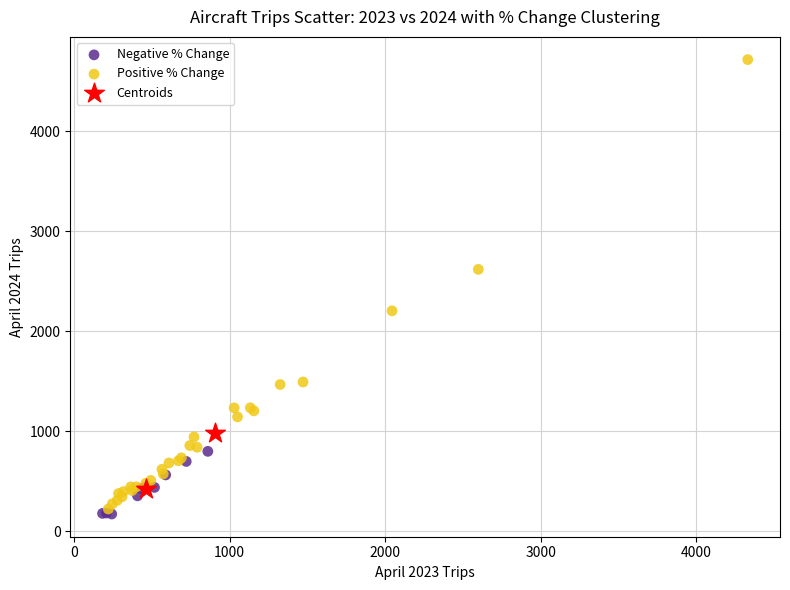

Which series contains the highest Y value?

Positive % Change